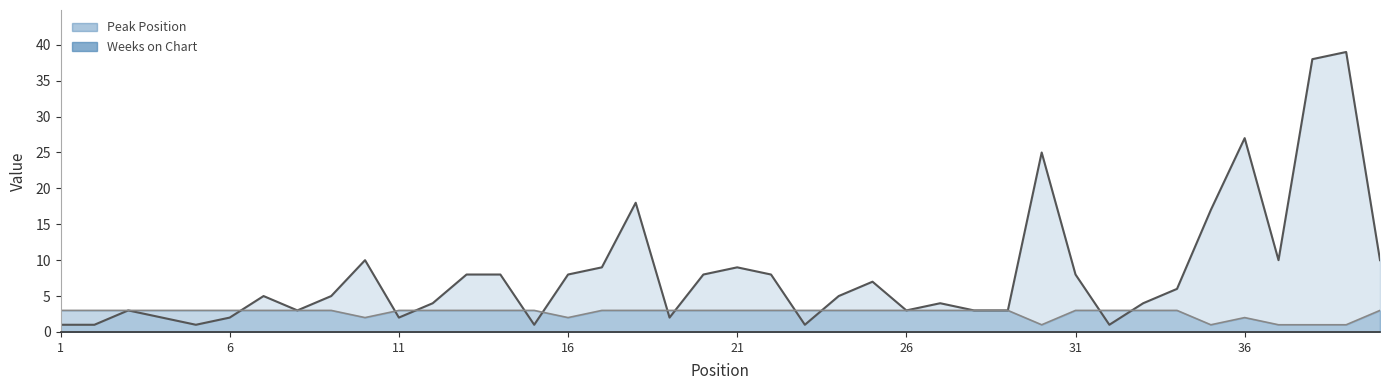

After their last crossing, which series has the higher values: Weeks on Chart or Peak Position?

Peak Position